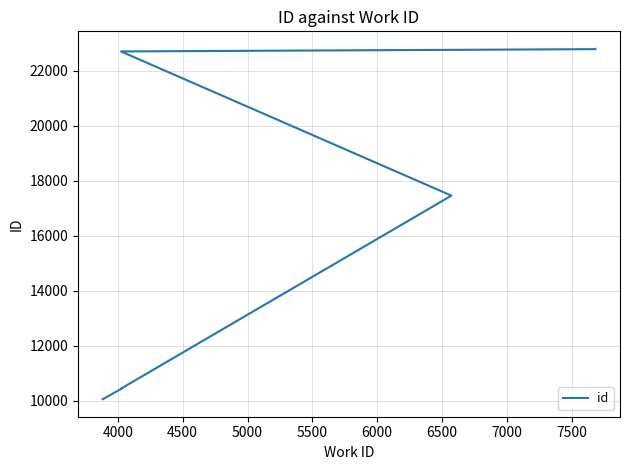

What is the value of the 6th point from the left?

22792